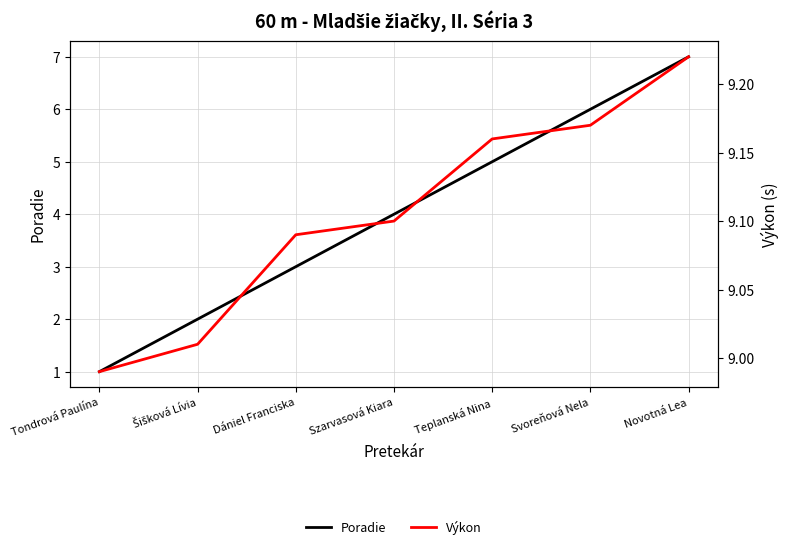

What is the spread (max minus min) of values at Dániel Franciska?

6.1